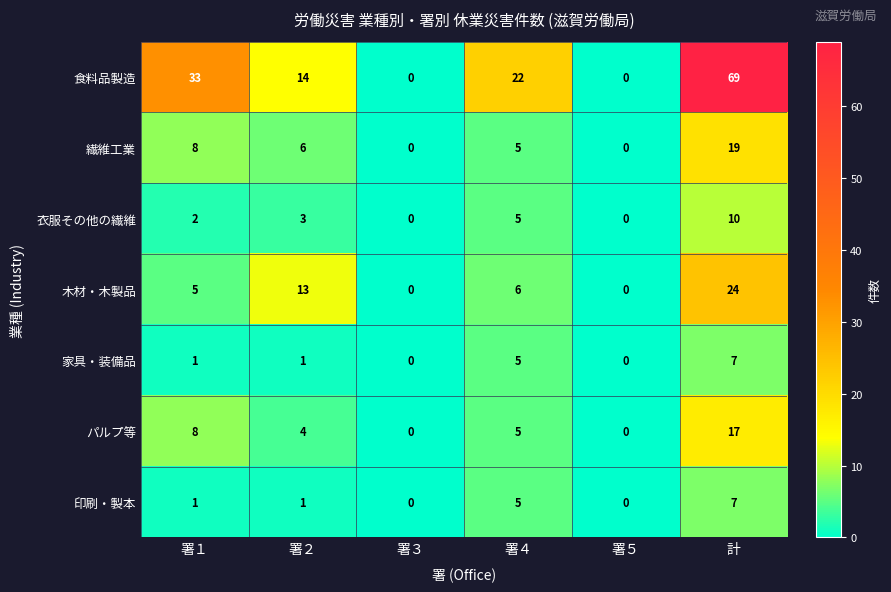

Read the 繊維工業 value at 署２, to the nearest 5.

5